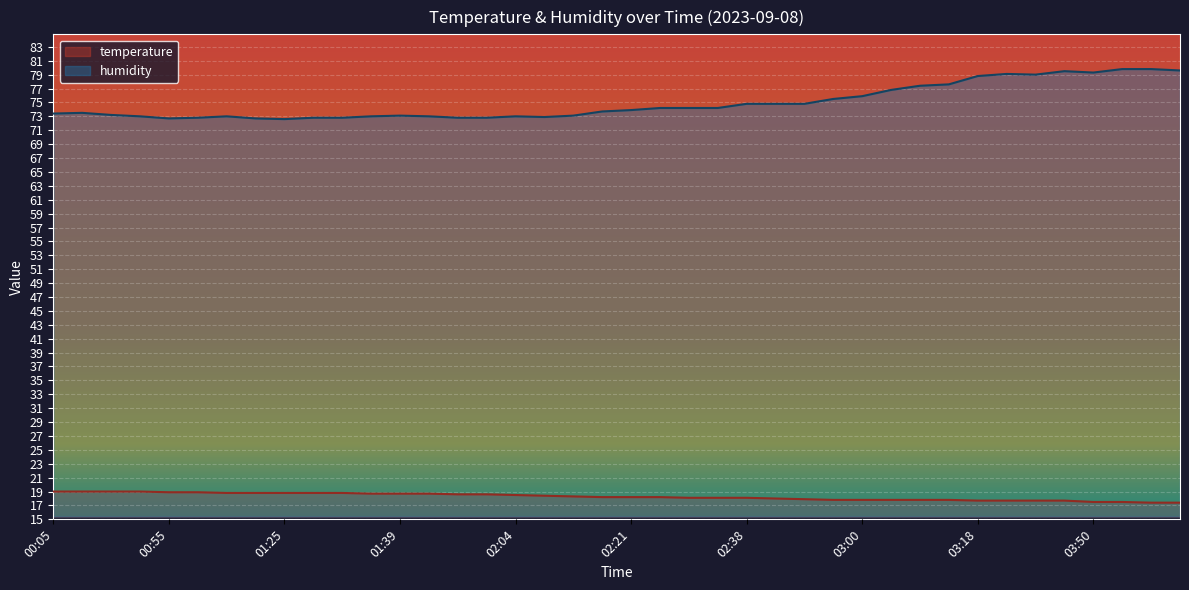

Rank the series at 01:14 from lowest to highest value.

temperature, humidity